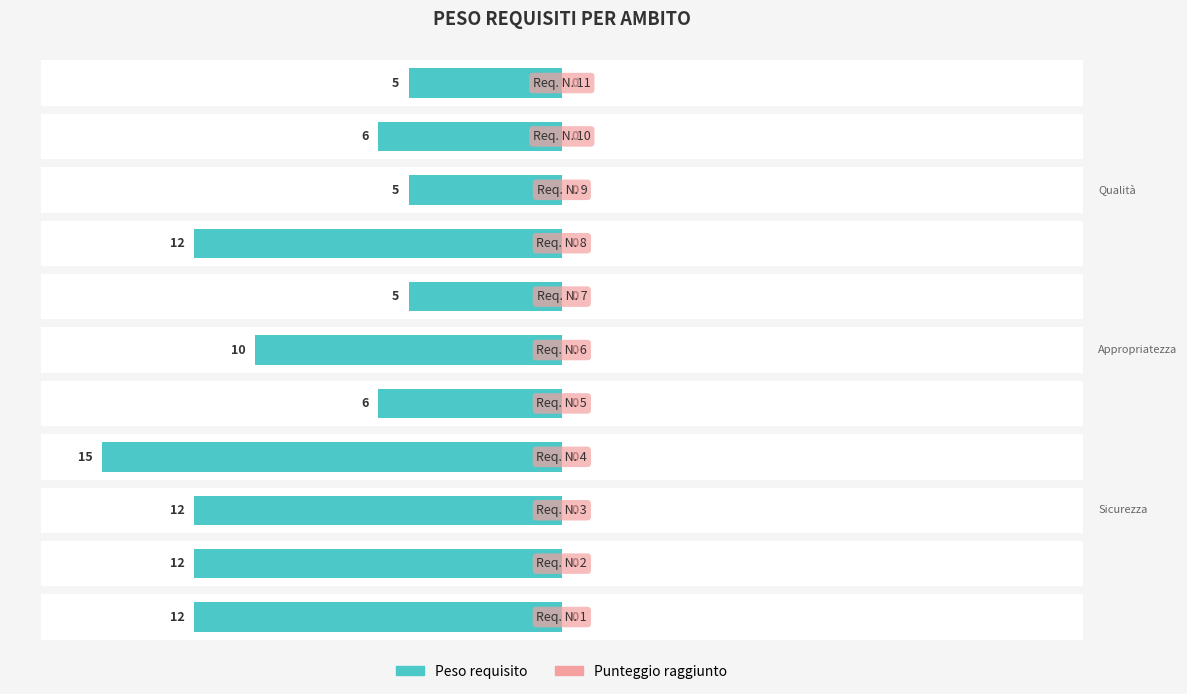

At how many categories does at least one series exceed 0?

11